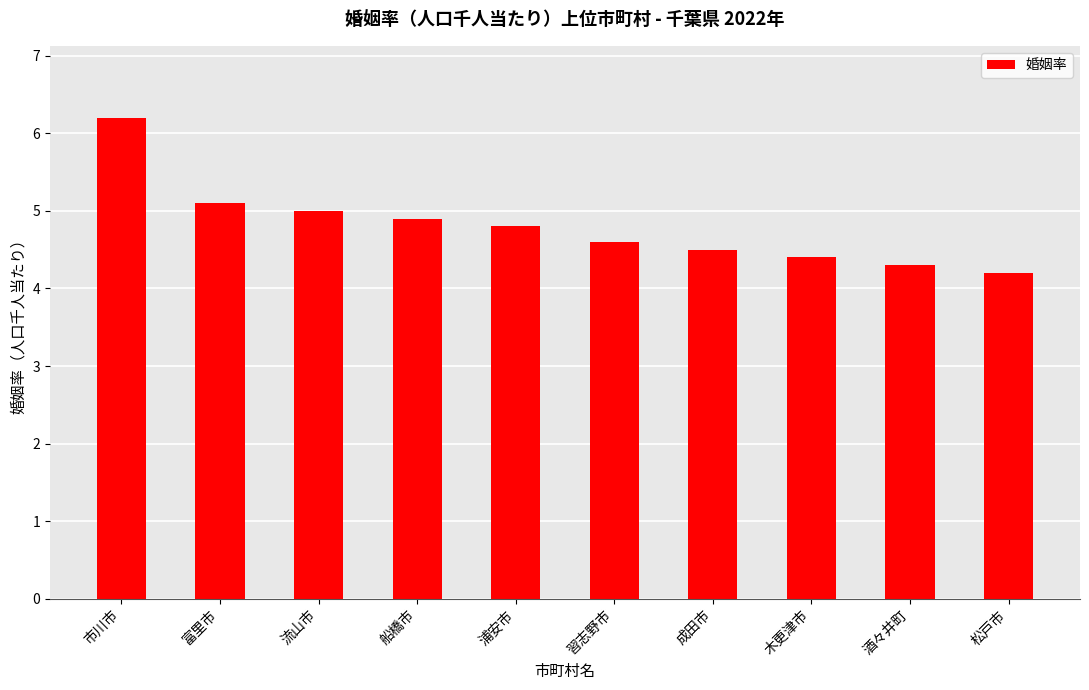

Which has a higher value, 流山市 or 浦安市?

流山市